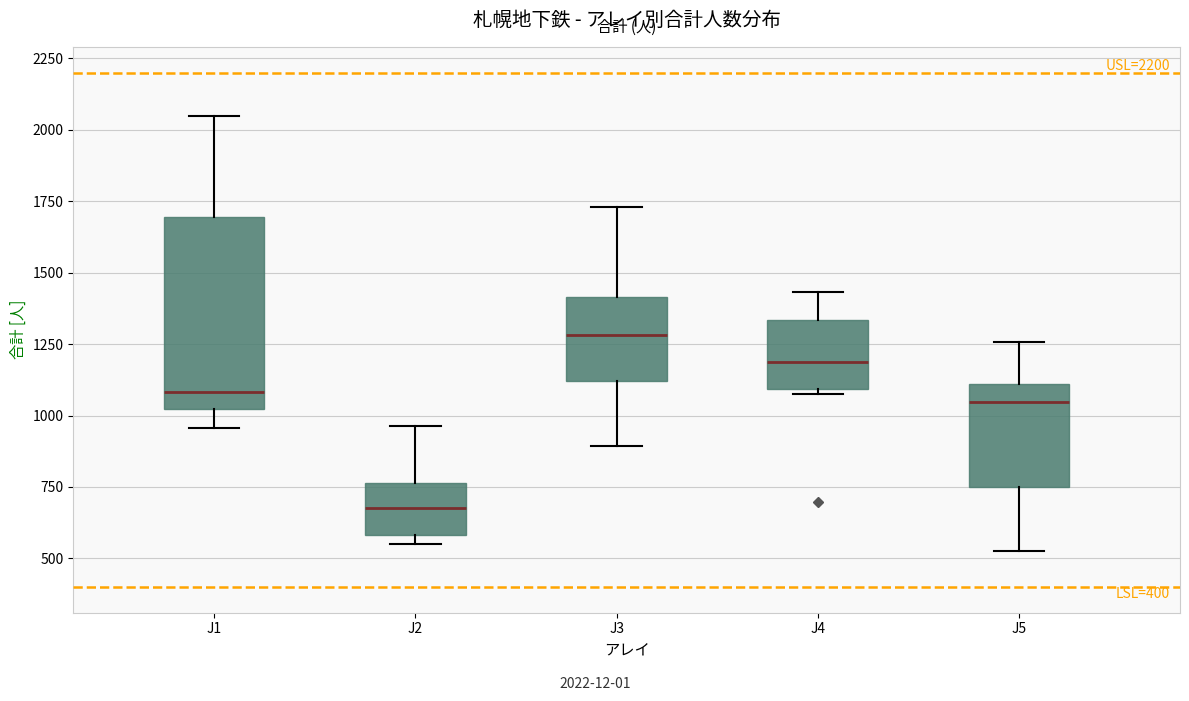

Which box has the lowest median line?

J2